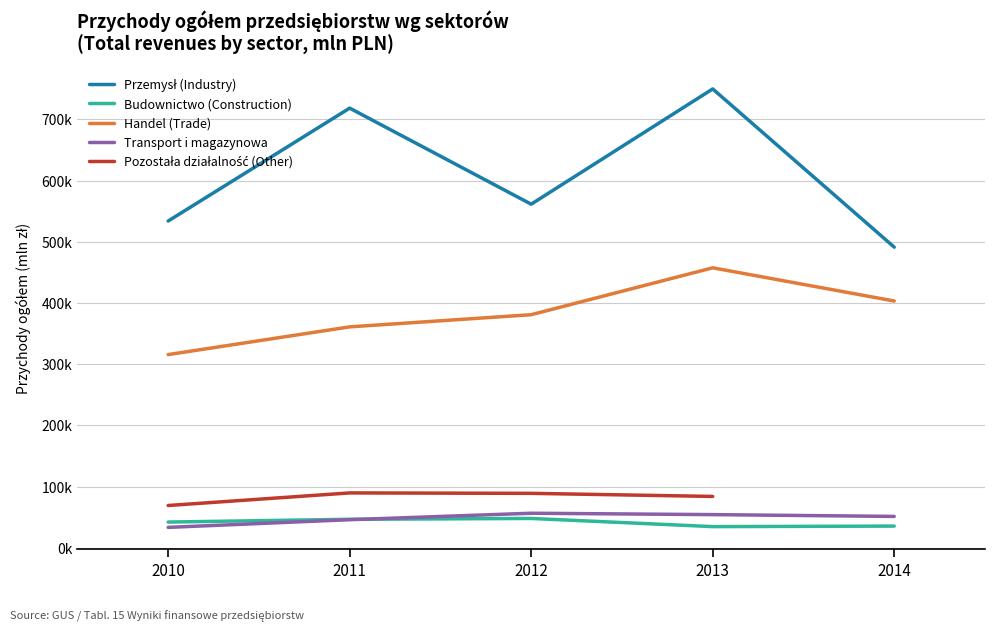

True or false: Transport i magazynowa and Handel (Trade) intersect in this chart.

False